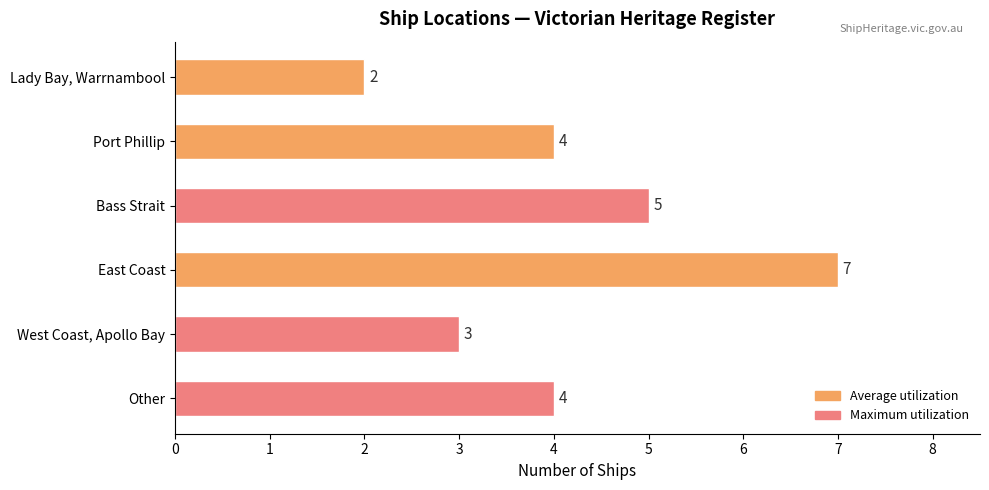

True or false: the data shows 3 at Bass Strait.

False